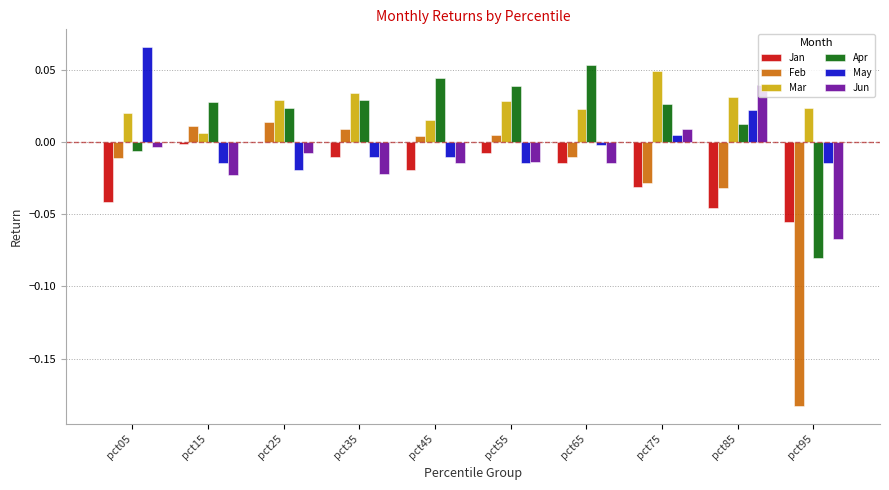

Are the bars horizontal?

No